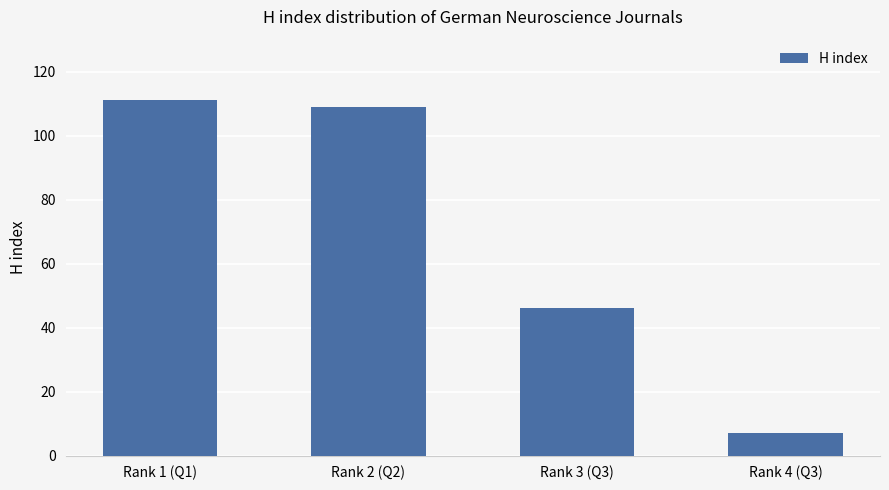

Does the chart contain any negative values?

No